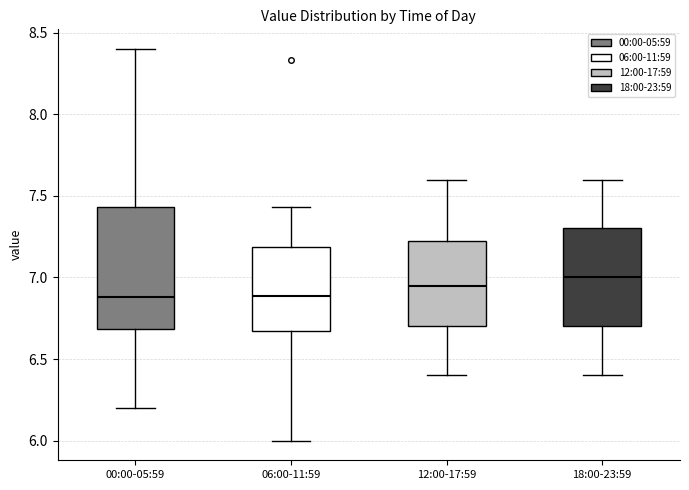

Where does the median line of the box for 06:00-11:59 sit on the y-axis? The values are not printed on the chart, so give them approximately, as read against the axis.

6.90